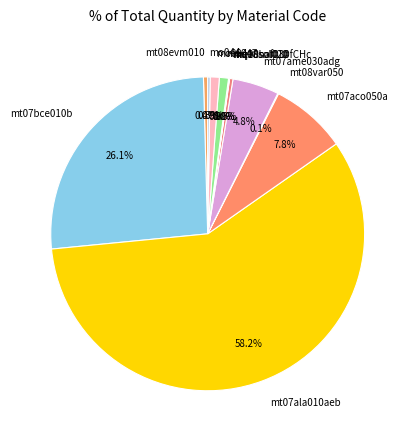

To the nearest percent, what is the difference between the largest and smallest slice percentages?

58%